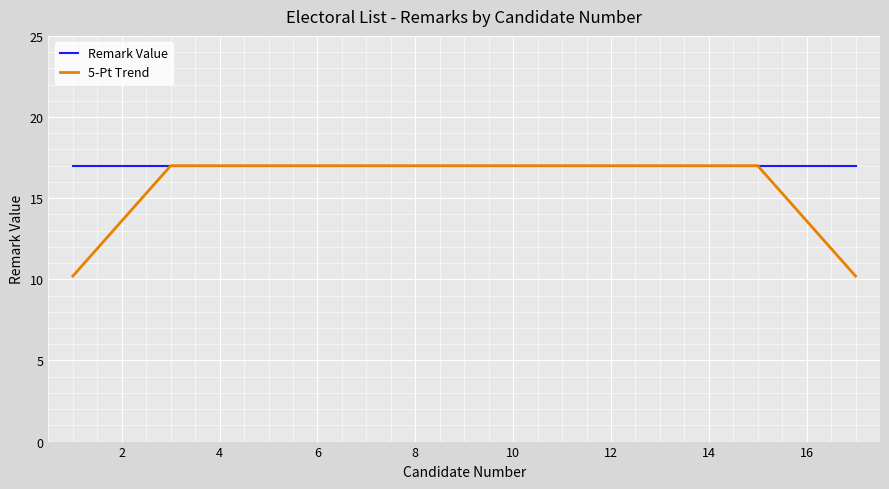

What is the average value of the Remark Value series?

17.0